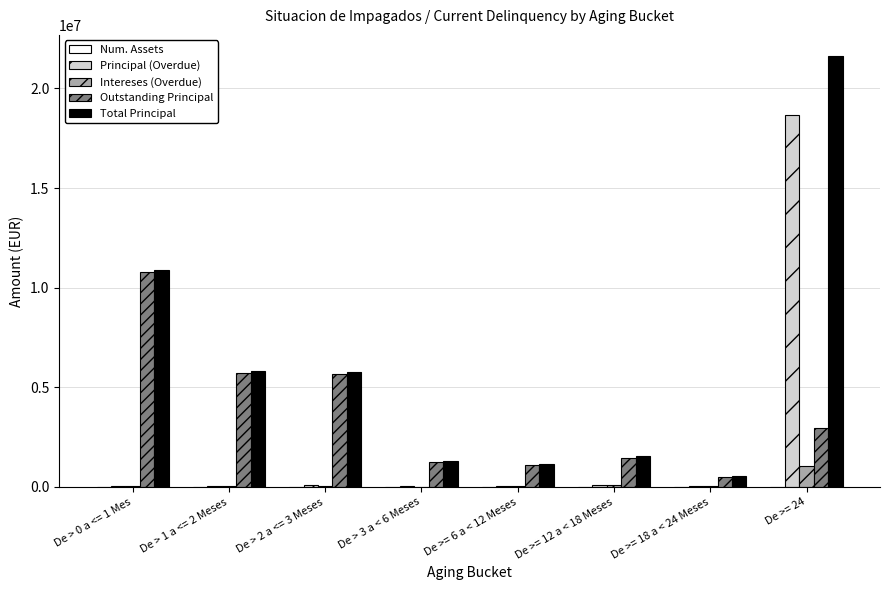

At which category is the sum across all series the highest?

De >= 24